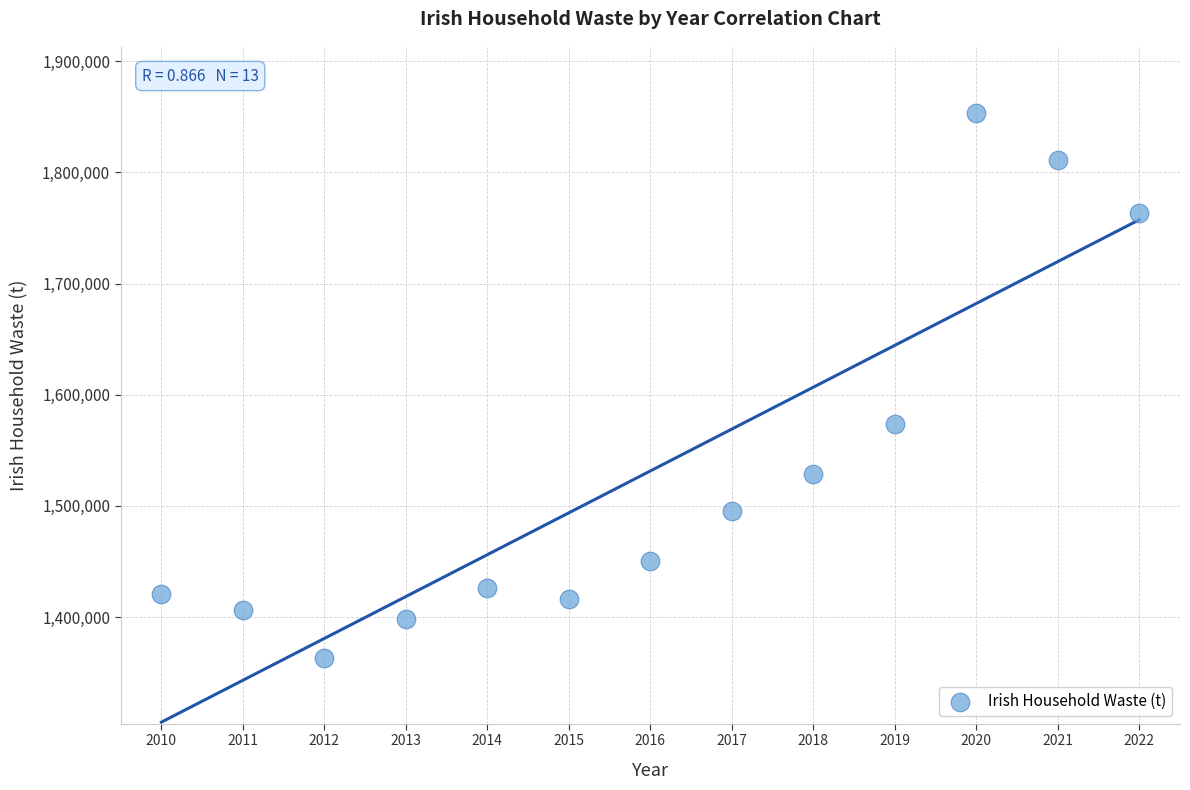

What Y value in the scatter plot is closest to 1608298?

1573348